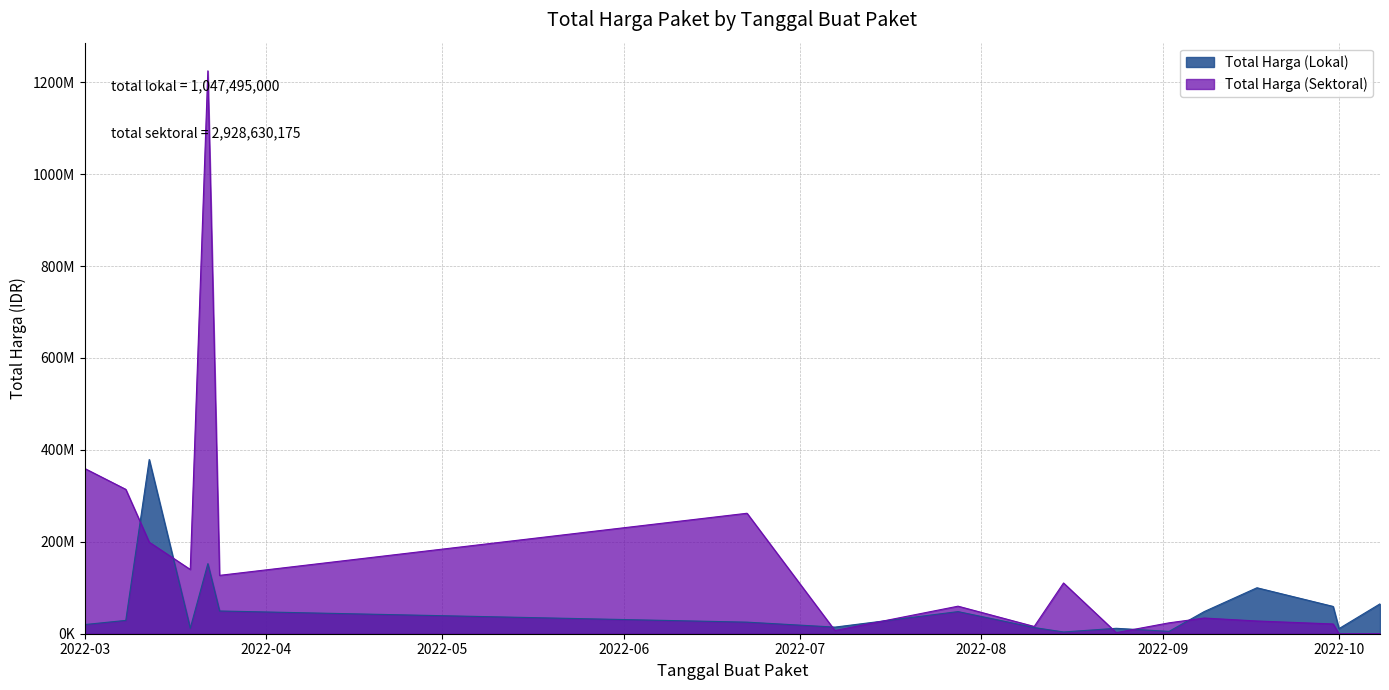

What value does the Total Harga (Lokal) series have at 2022-09-17?

100000000